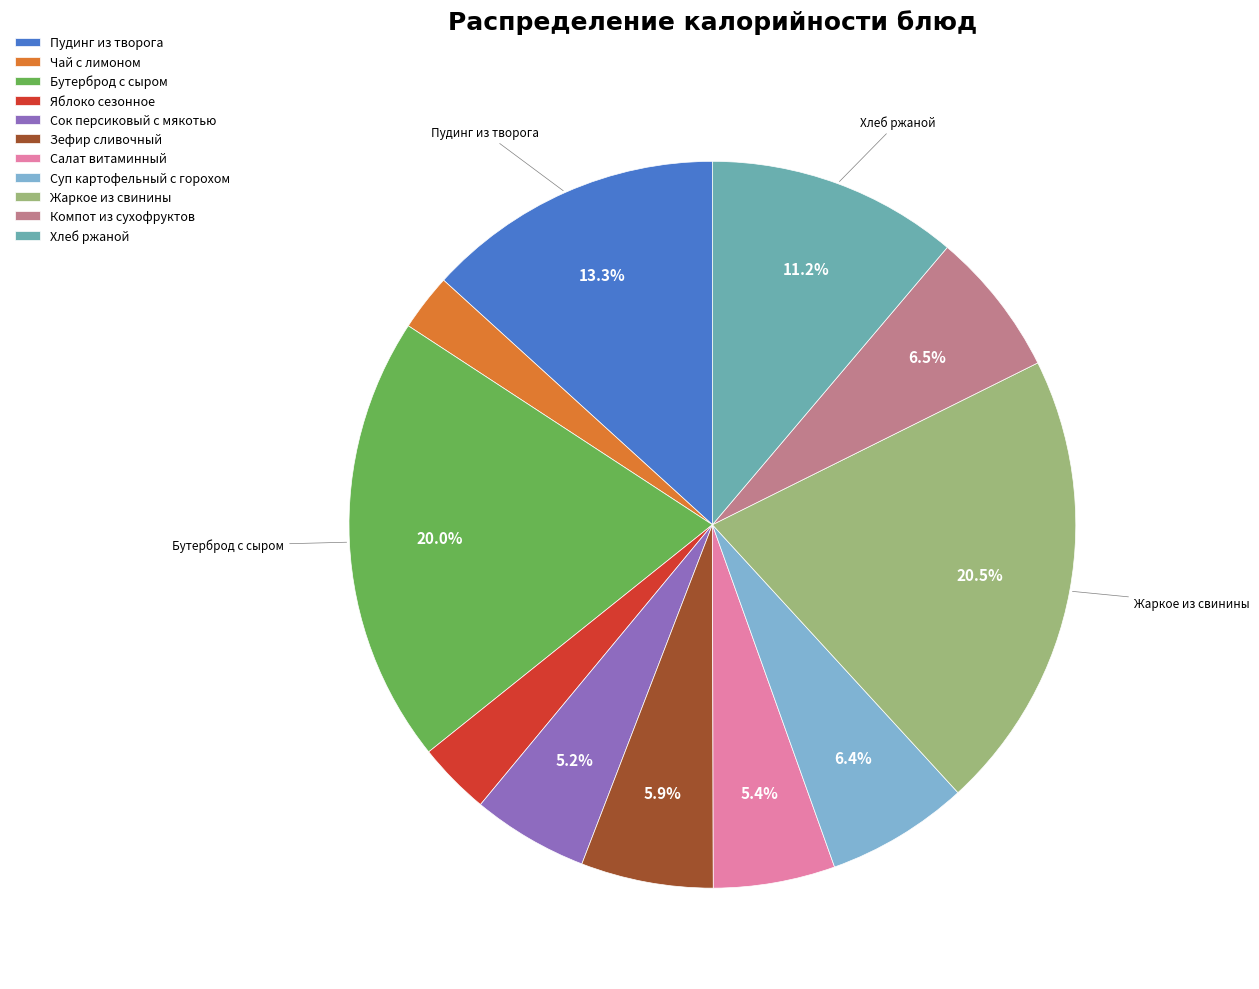

Count the number of slices in the pie.

11